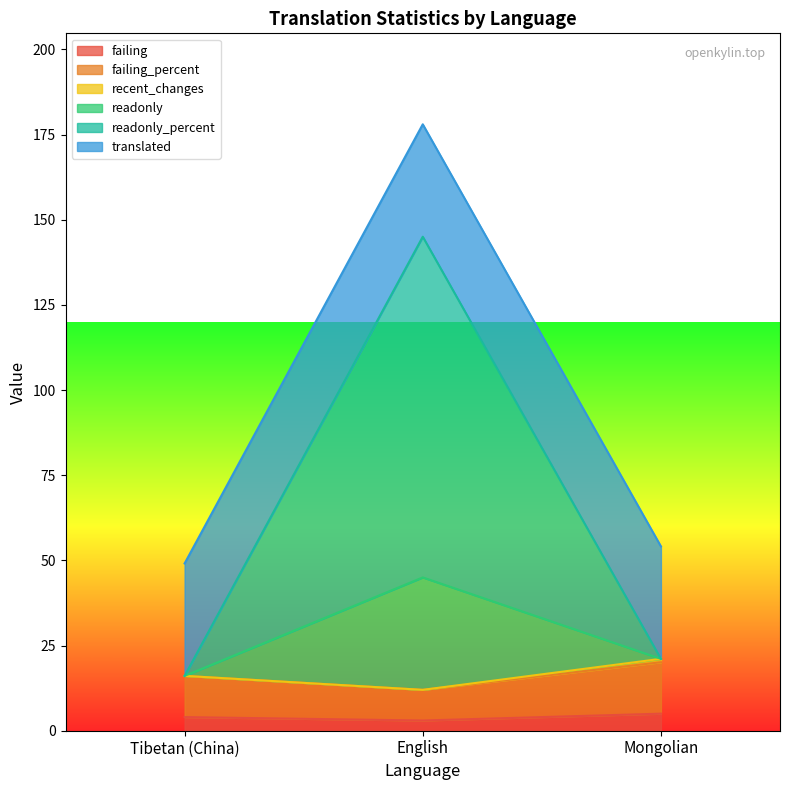

What is the maximum value for failing?

5.0